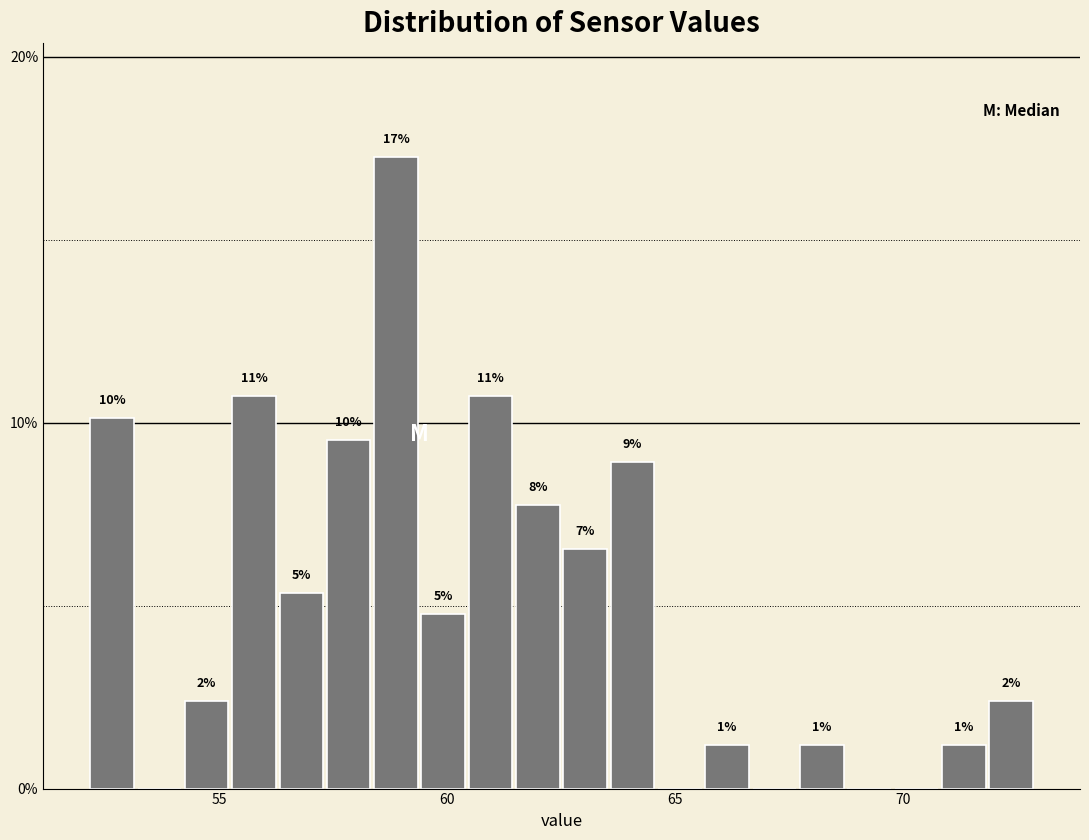

Around what value on the x-axis is the tallest bar? Give the approximate position of its centre, as read against the axis.

59.0